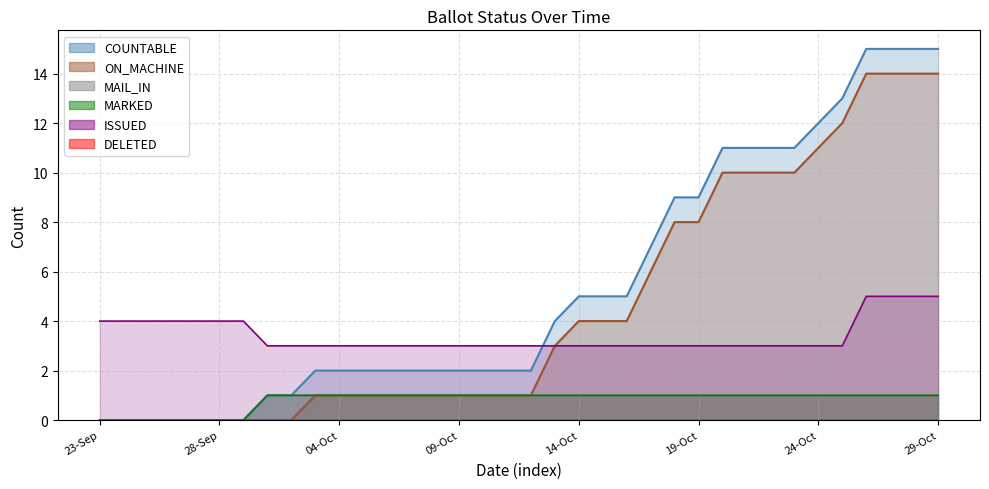

The ON_MACHINE series shows 6 at 20-Oct. True or false?

False